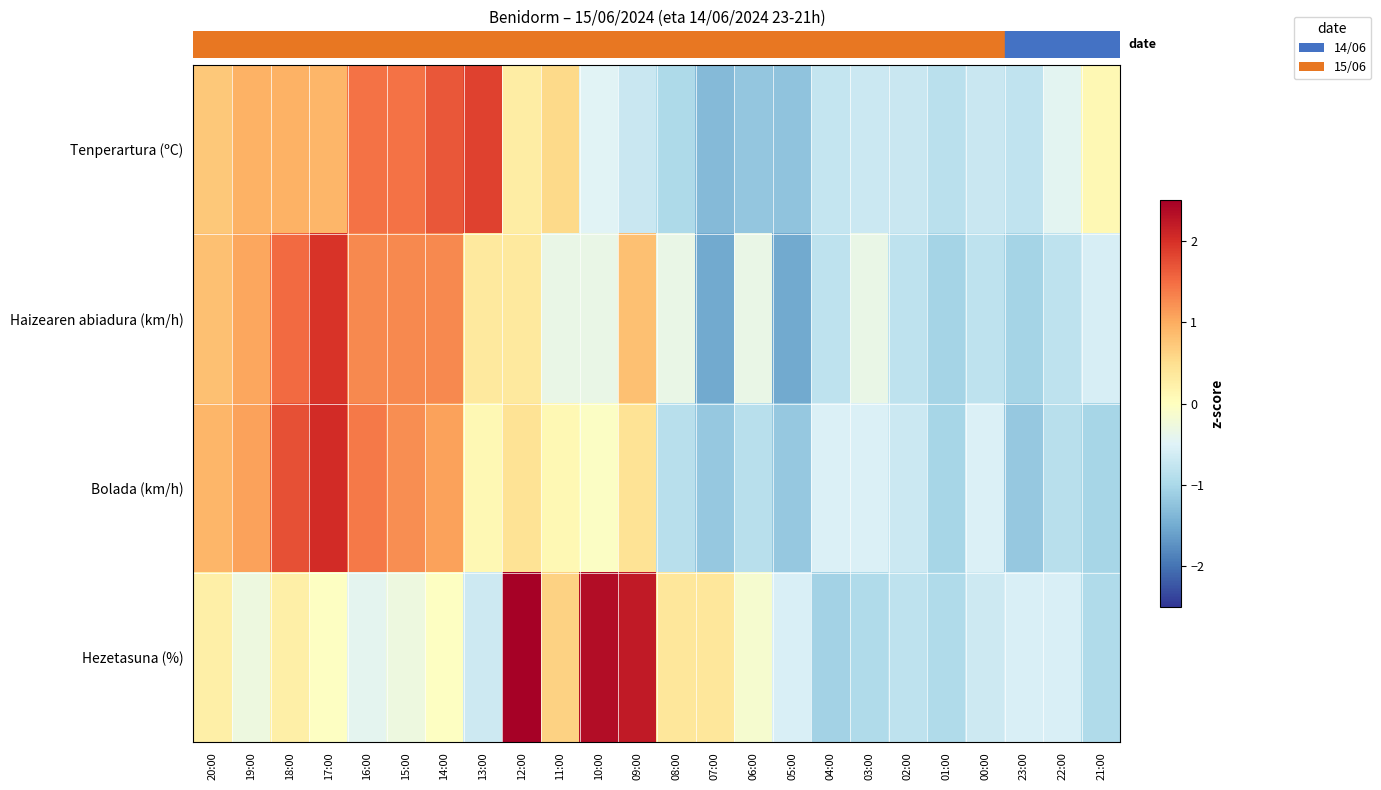

What is the greatest value displayed?

2.5